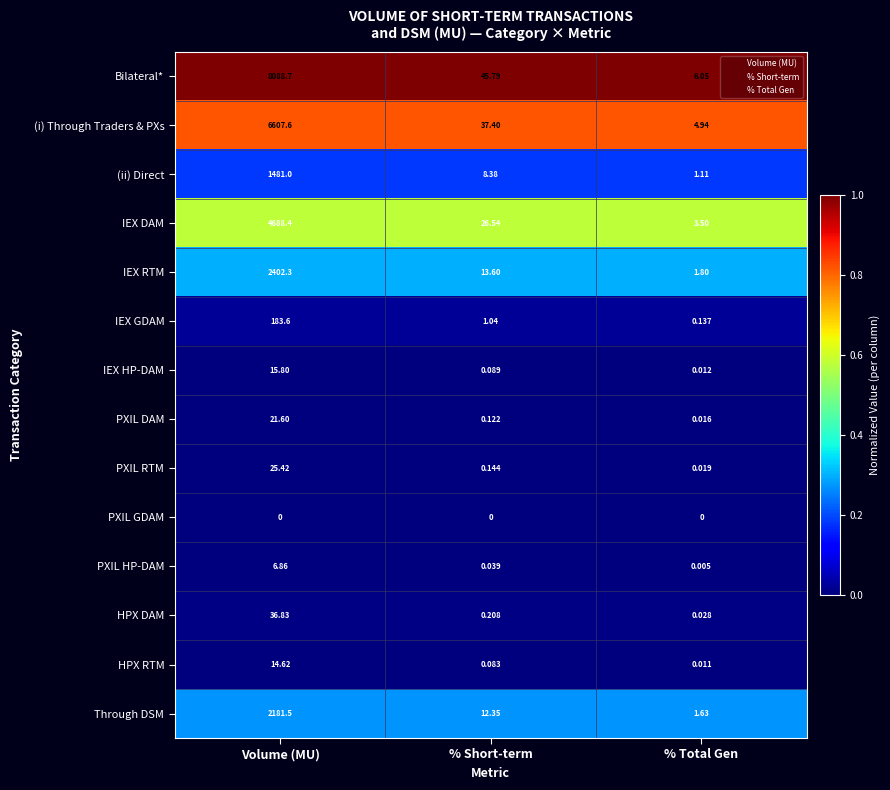

Which label corresponds to the largest value in the chart?

Volume (MU)